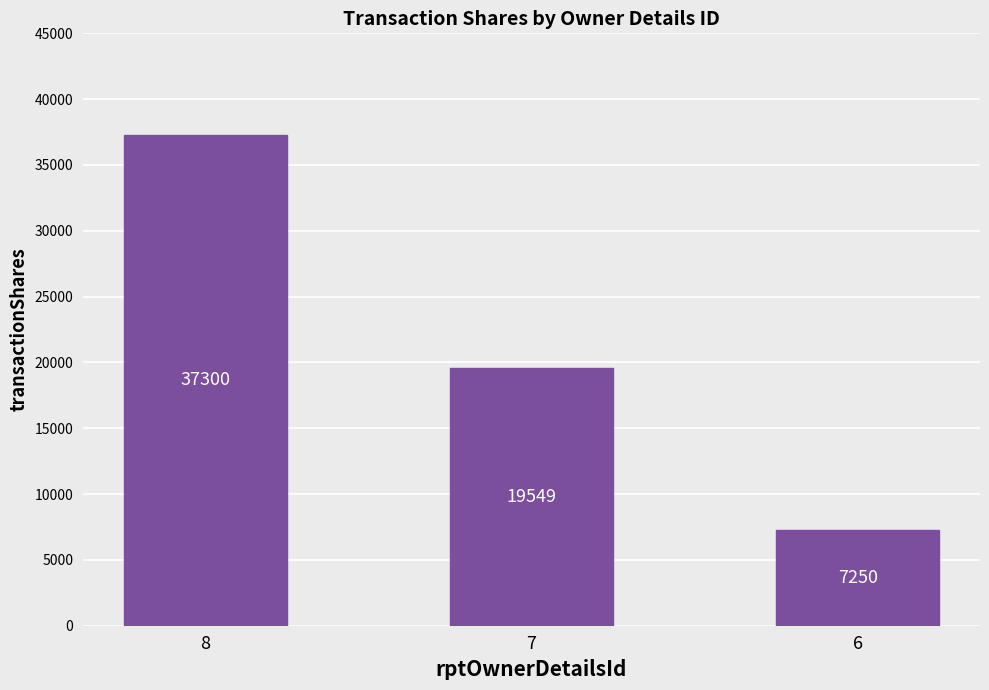

Reading right to left, extract all data points from this chart.

7250	19549	37300